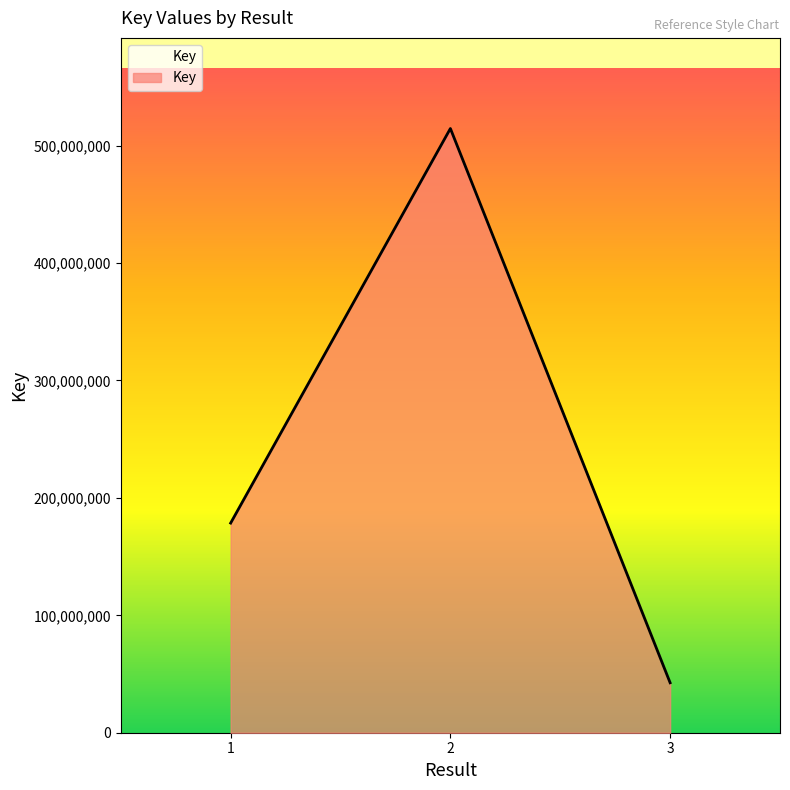

Reading left to right, extract all data points from this chart.

1=178539245	2=514558539	3=42535883